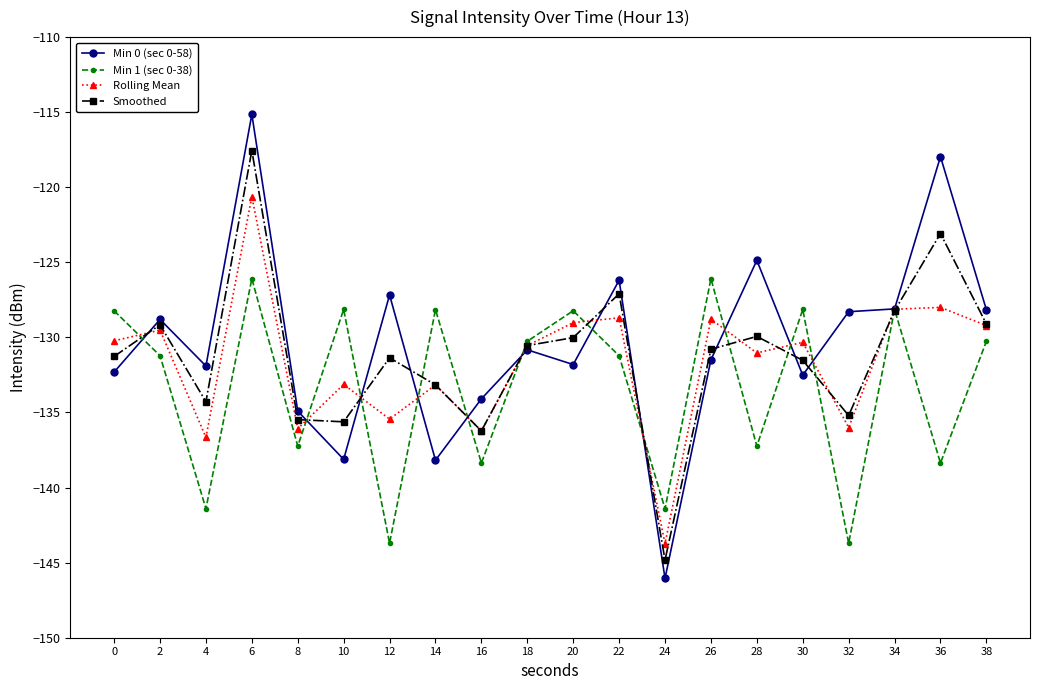

In Min 1 (sec 0-38), how many points are higher than both neighbors (excluding endpoints)?

7